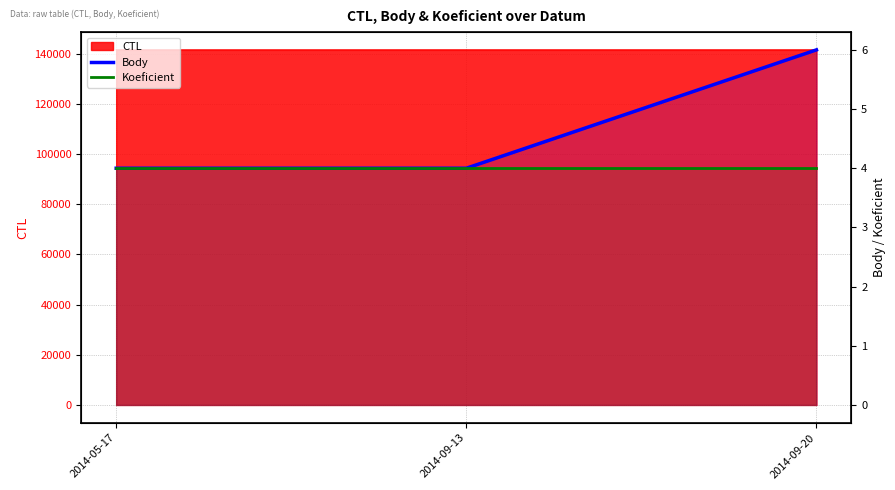

The Koeficient series shows 6 at 2014-09-13. True or false?

False